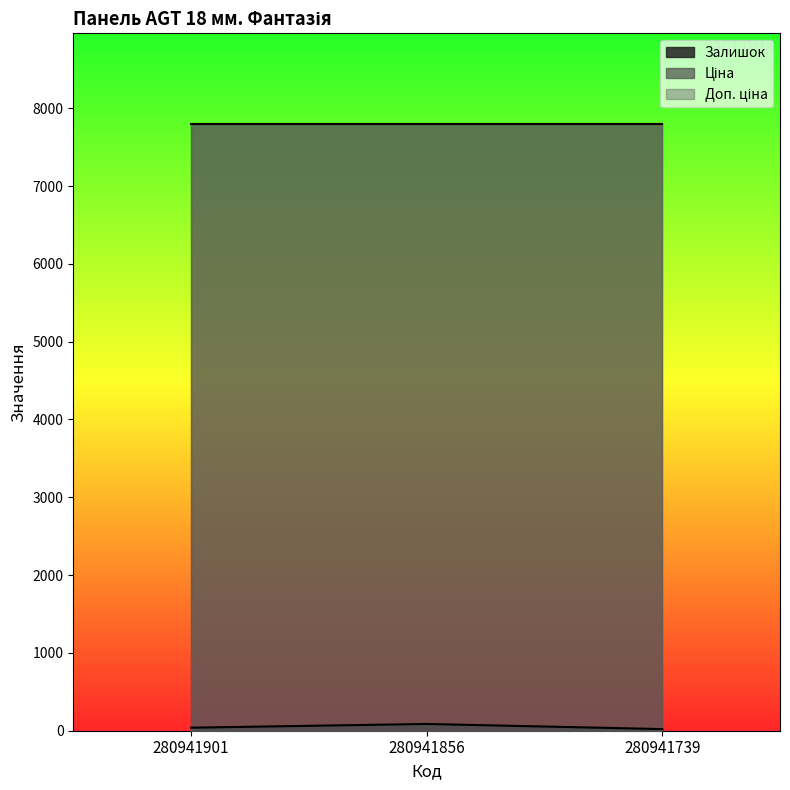

At which category does the chart reach its peak across all series?

280941901